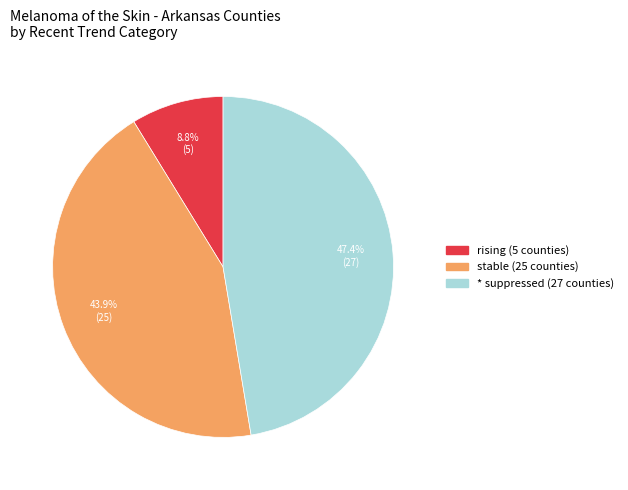

Is the sum of * and rising greater than half?

Yes